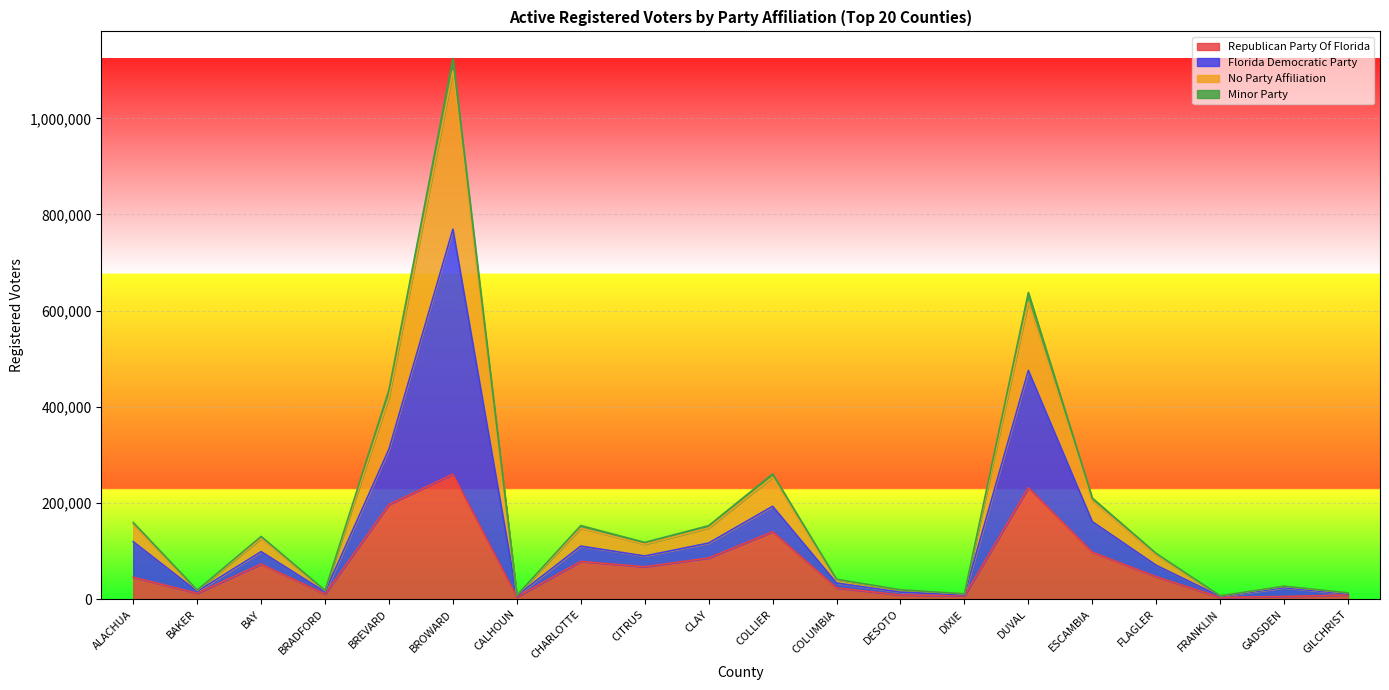

Rank the categories by No Party Affiliation value from highest to lowest.

BROWARD, DUVAL, BREVARD, COLLIER, ESCAMBIA, ALACHUA, CHARLOTTE, CLAY, BAY, CITRUS, FLAGLER, COLUMBIA, GADSDEN, DESOTO, BAKER, BRADFORD, GILCHRIST, DIXIE, CALHOUN, FRANKLIN